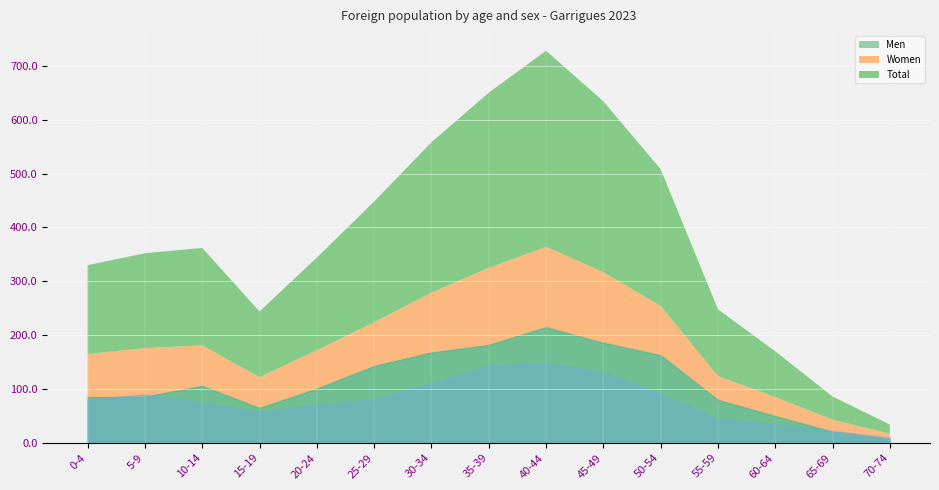

Count the number of categories in the chart.

15